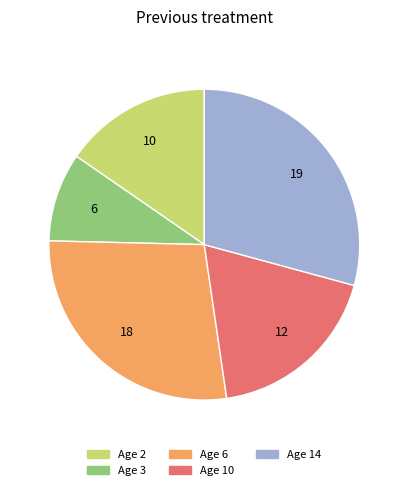

Is there a majority slice in this chart?

No